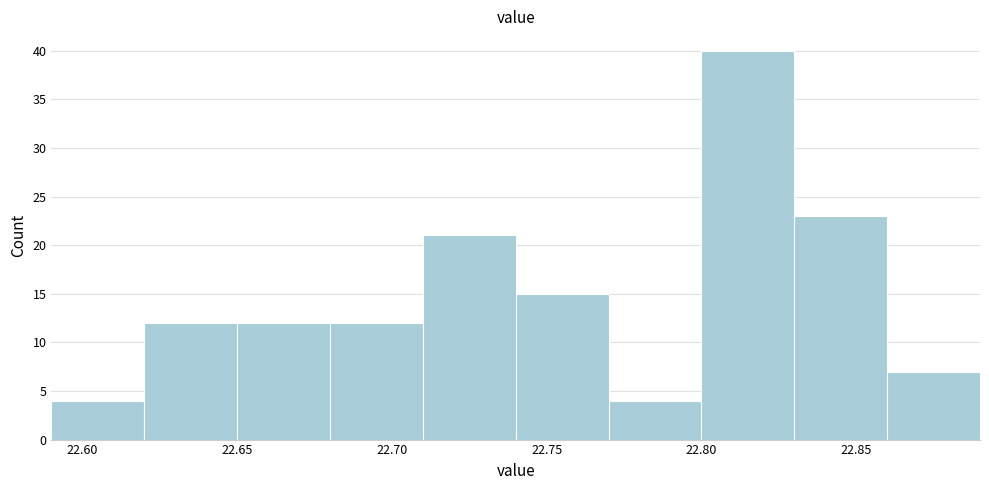

Reading left to right, transcribe this chart: for each bar, give the range it covers on the x-axis and its height. The values are not printed on the chart, so give them approximately, as read against the axis.

22.59 to 22.62: 4
22.62 to 22.65: 12
22.65 to 22.68: 12
22.68 to 22.71: 12
22.71 to 22.74: 21
22.74 to 22.77: 15
22.77 to 22.80: 4
22.80 to 22.83: 40
22.83 to 22.86: 23
22.86 to 22.89: 7